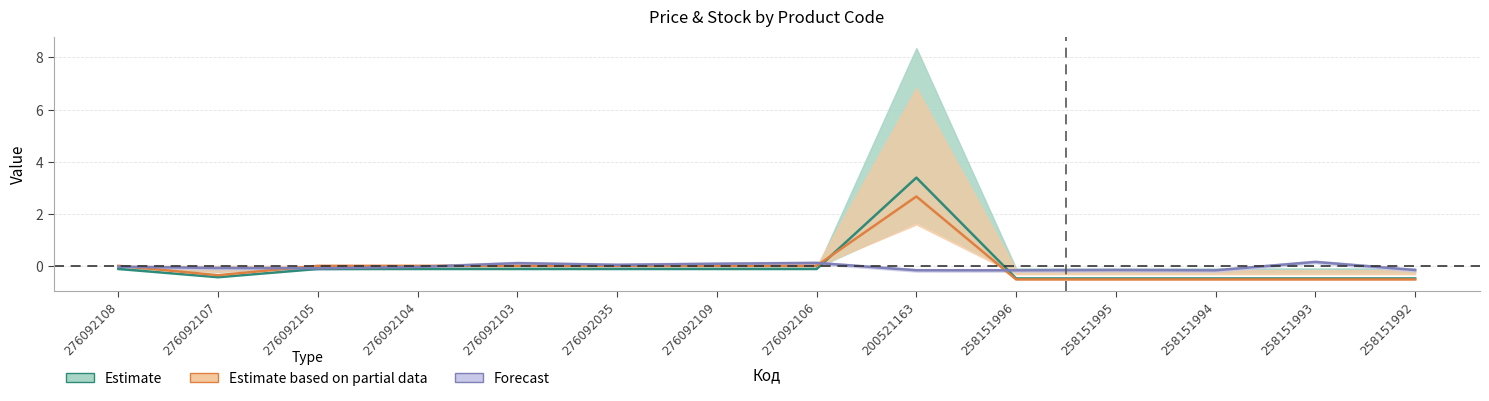

How many lines are shown in the chart?

3